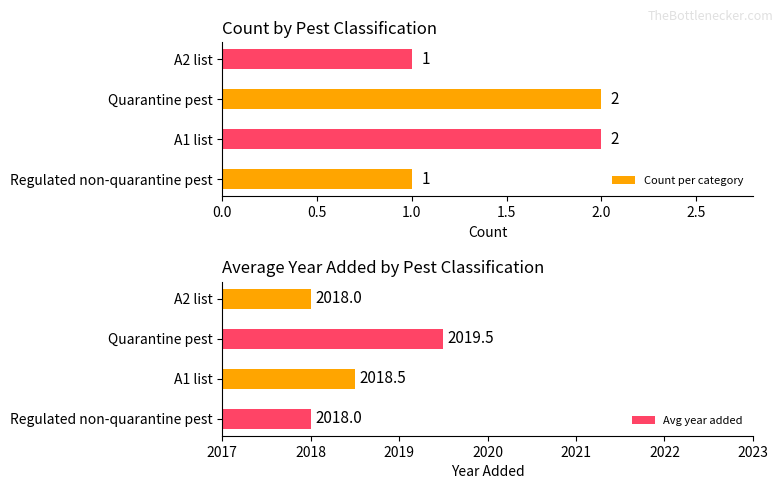

Rank the series by their maximum value, from highest to lowest.

Avg year added, Count per category